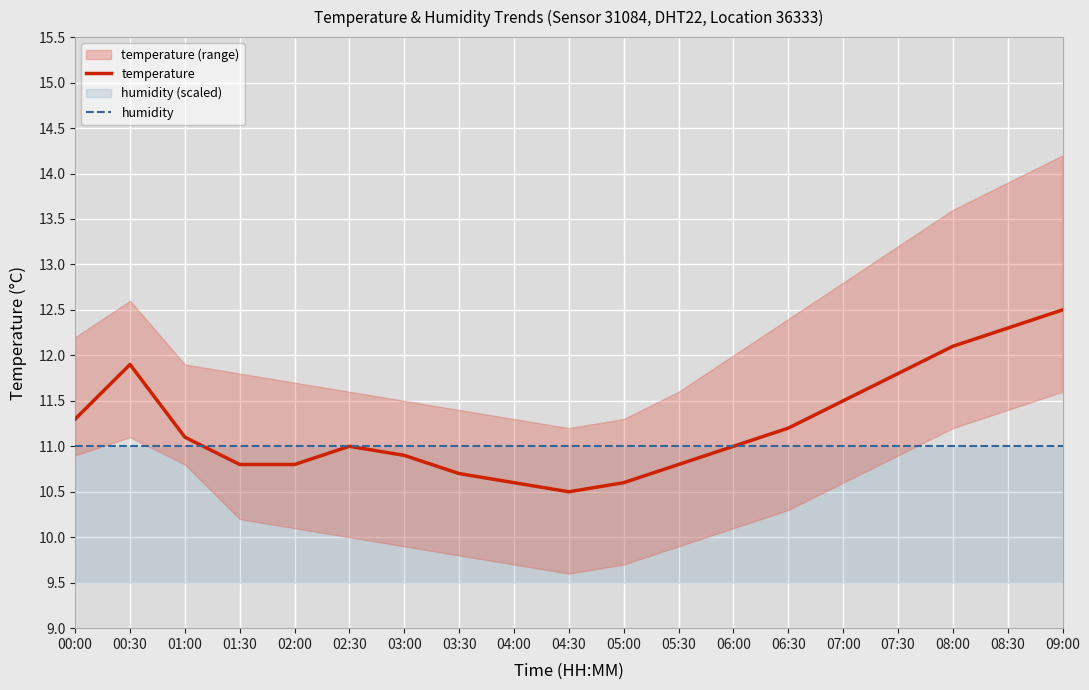

True or false: temperature and humidity cross at least once.

True